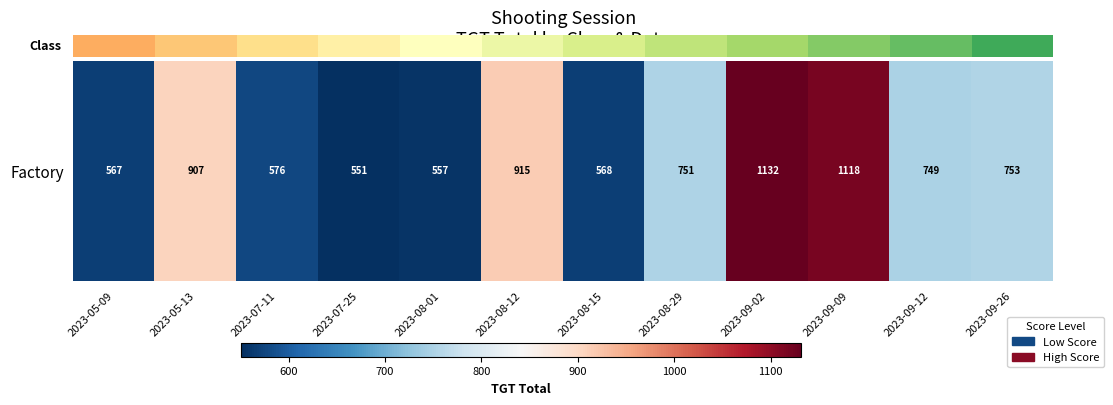

Between 2023-09-26 and 2023-07-25, which is larger?

2023-09-26